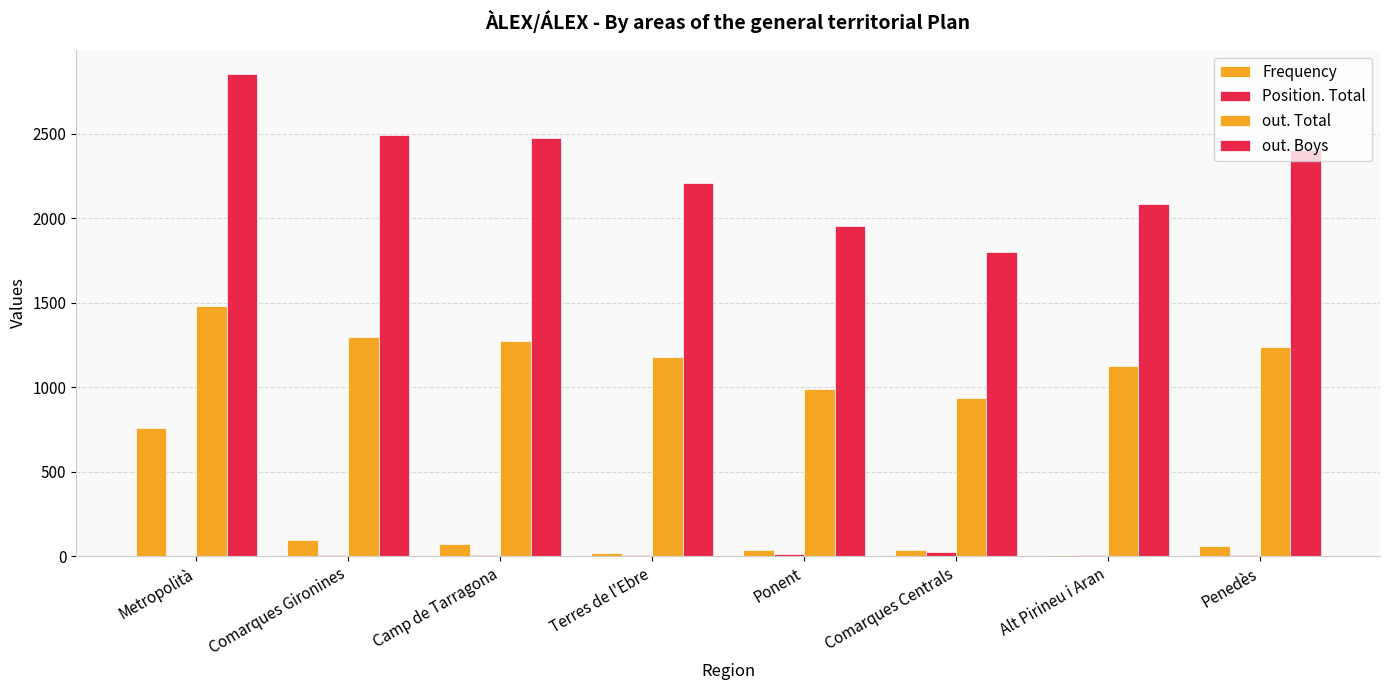

Which series has the widest spread of values?

out. Boys